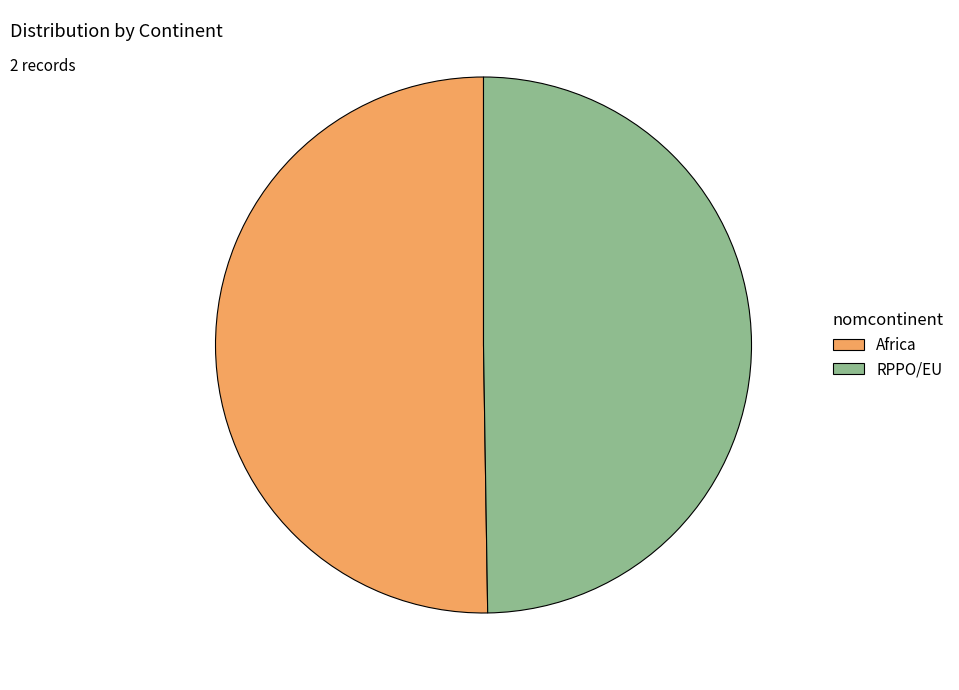

Combined, do RPPO/EU and Africa account for over 50%?

Yes